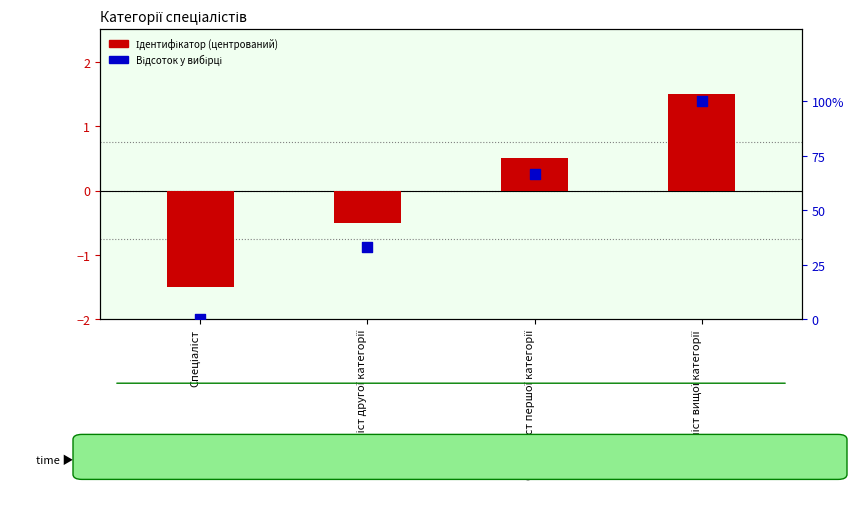

Which series has the largest Y range (max minus min)?

Відсоток у вибірці